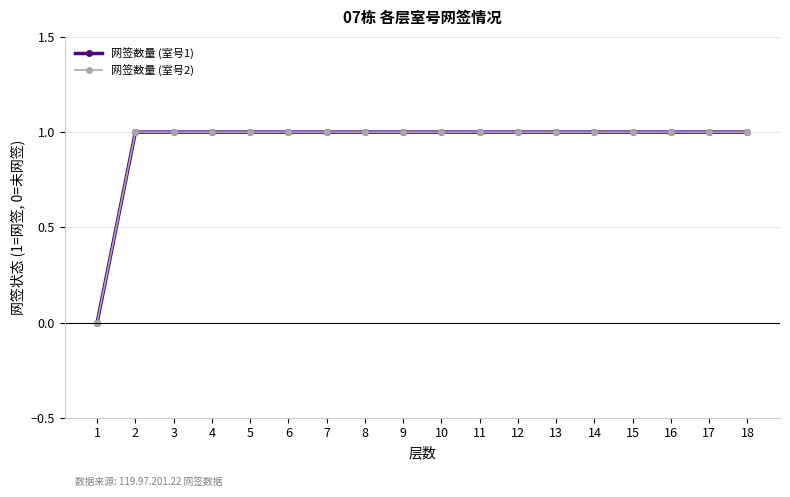

Rank the series at 8 from highest to lowest value.

网签数量 (室号1), 网签数量 (室号2)